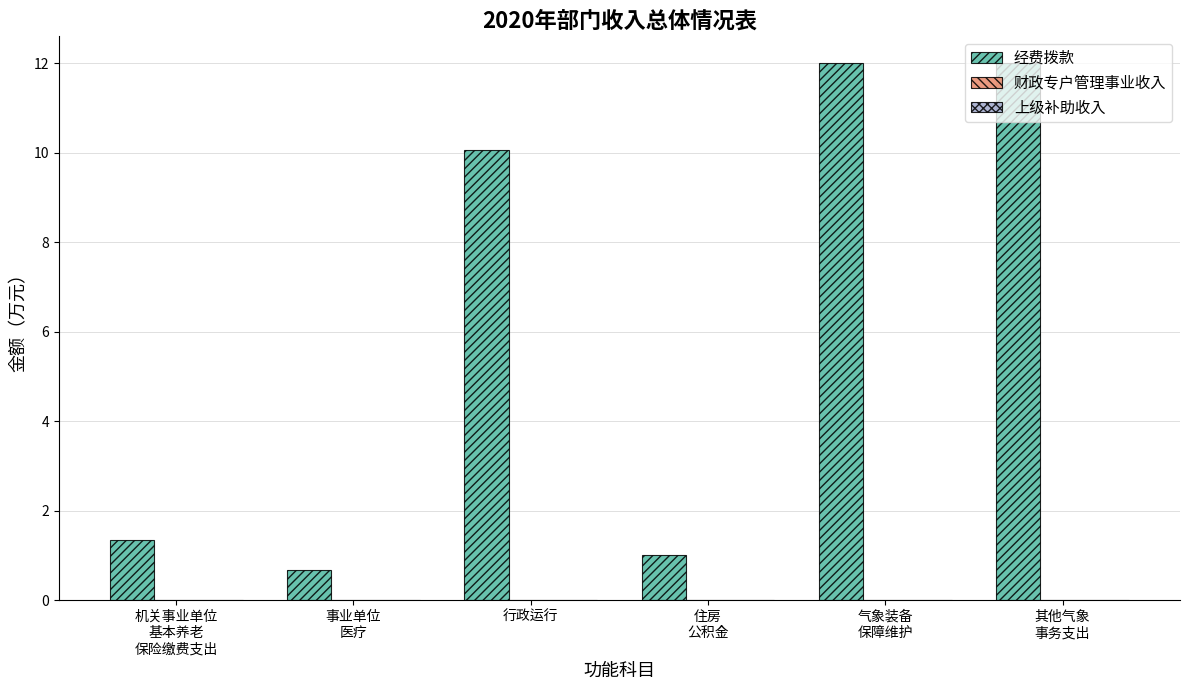

What is the difference between the maximum and minimum values?

11.3